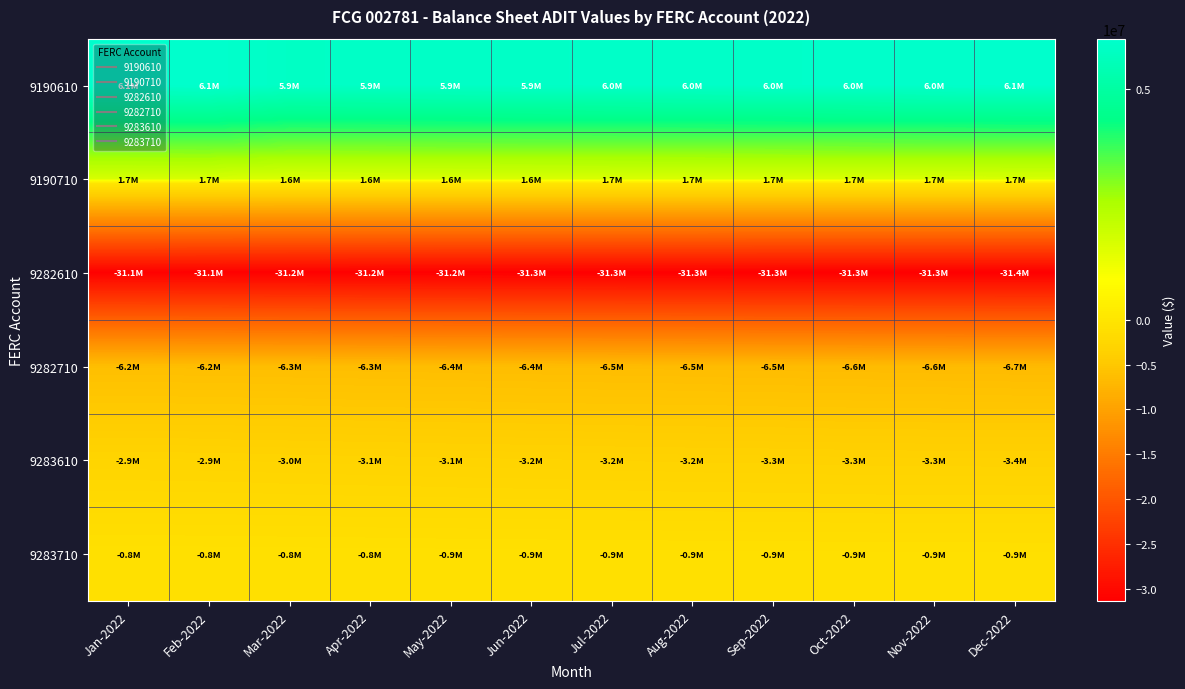

Between Oct-2022 and Aug-2022, which is larger?

Oct-2022